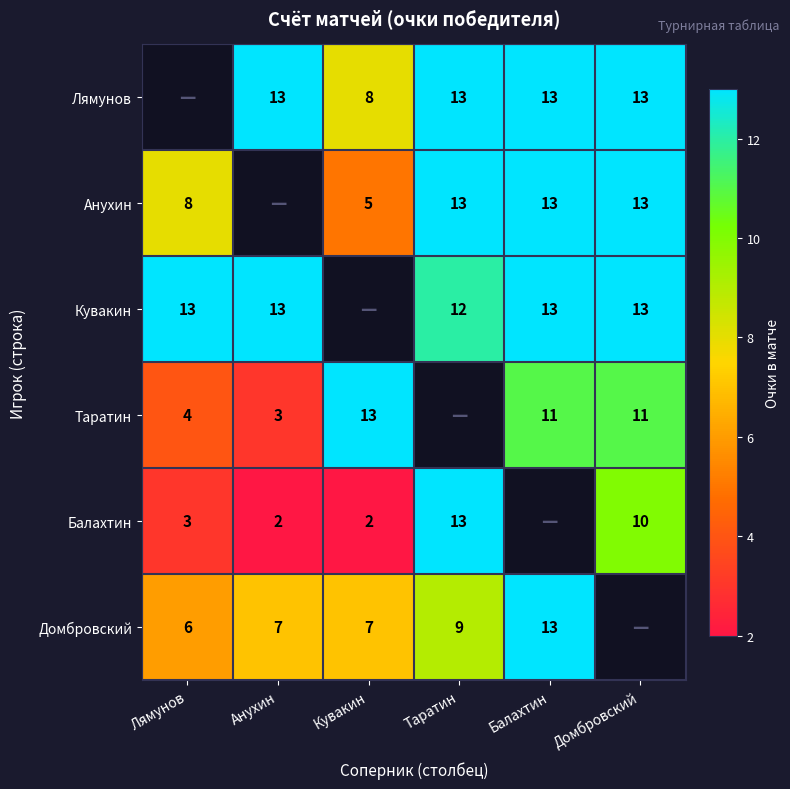

True or false: Кувакин has a value of 12 at Таратин.

True